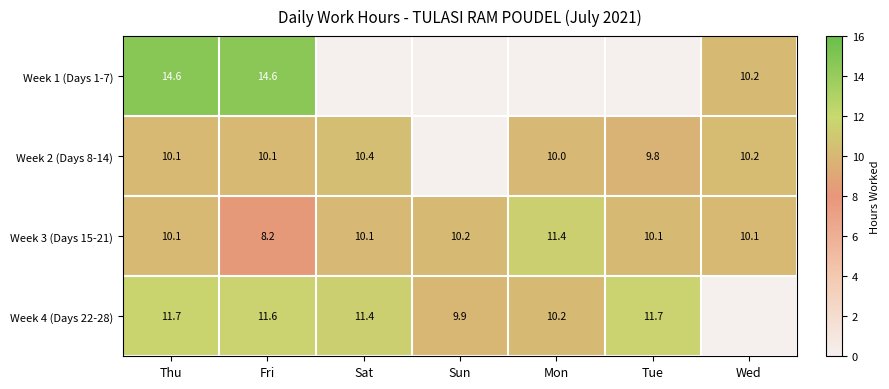

What is the sum of the Week 2 (Days 8-14) values at Thu and Tue?

19.9